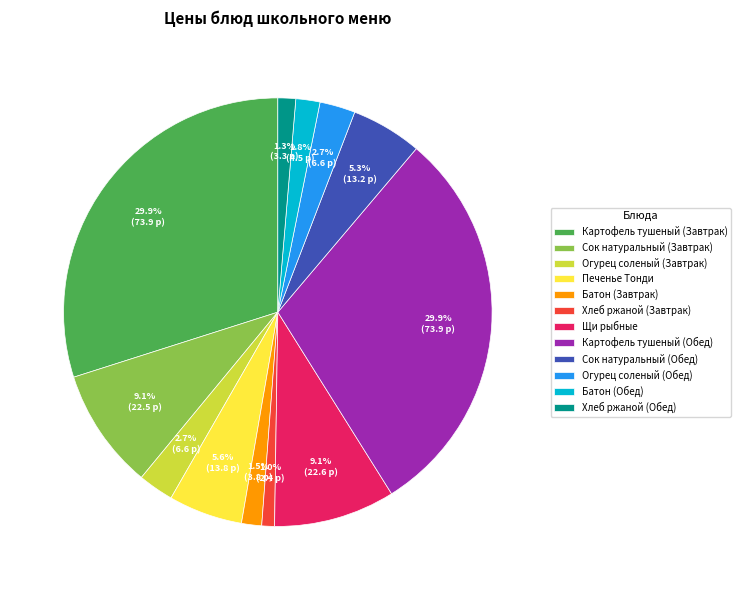

To the nearest percent, what is the average slice percentage?

8%